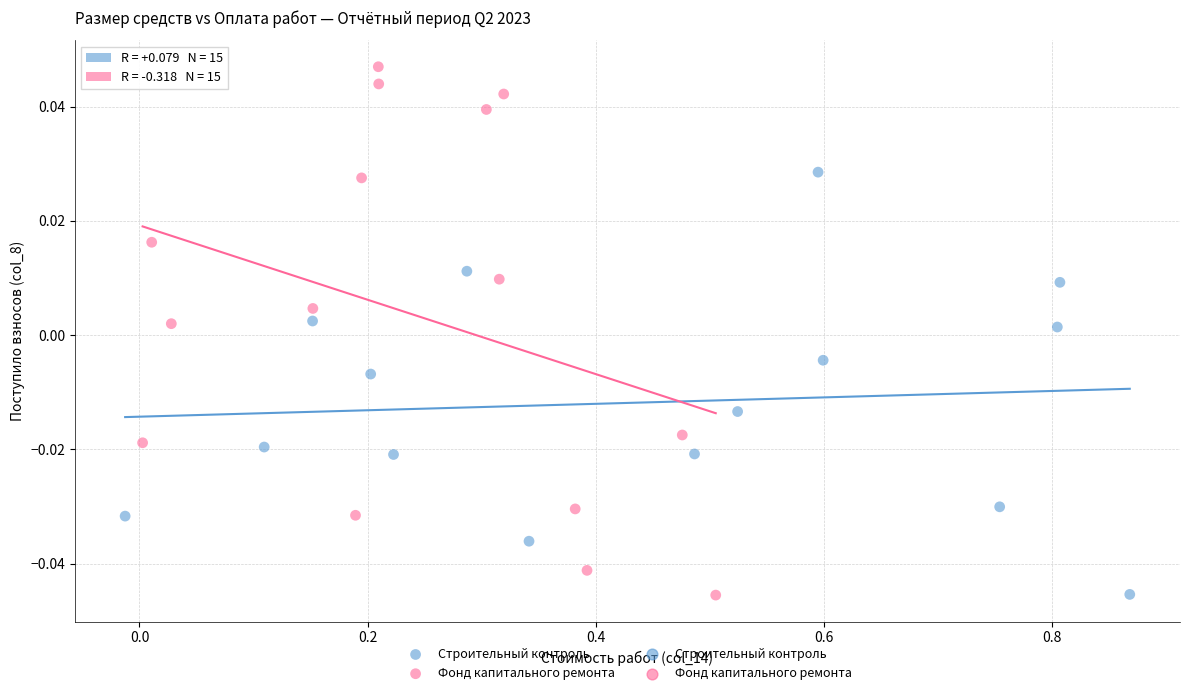

Which series contains the highest Y value?

Фонд капитального ремонта